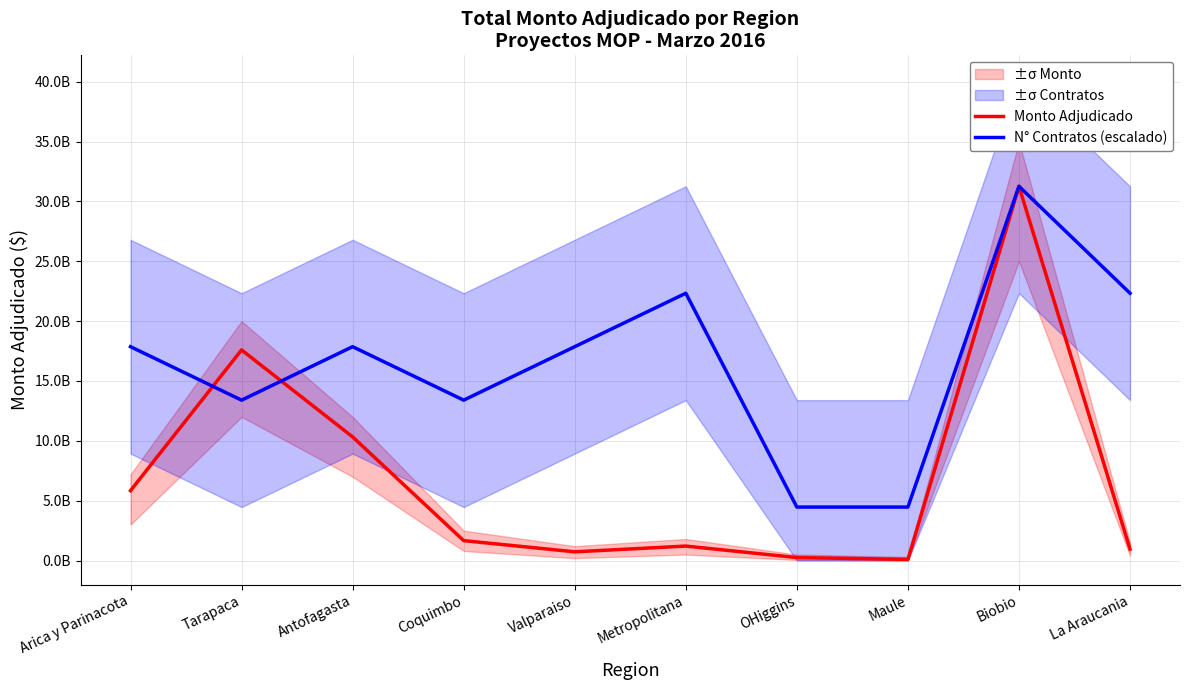

Does the chart display data point markers on the line(s)?

No